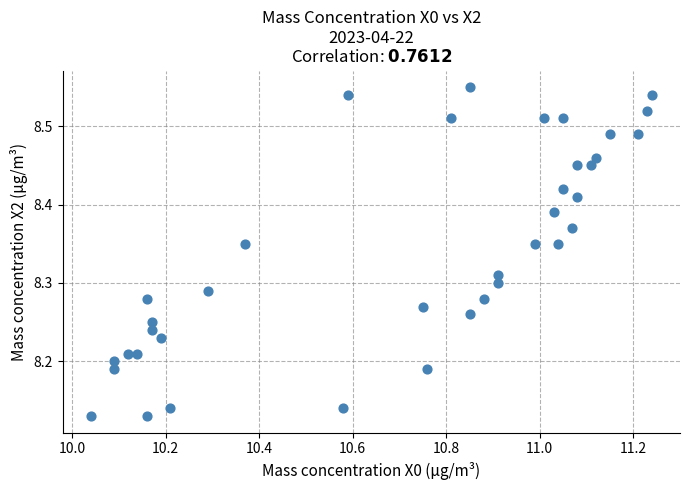

What is the range of Y values (max minus min)?

0.4